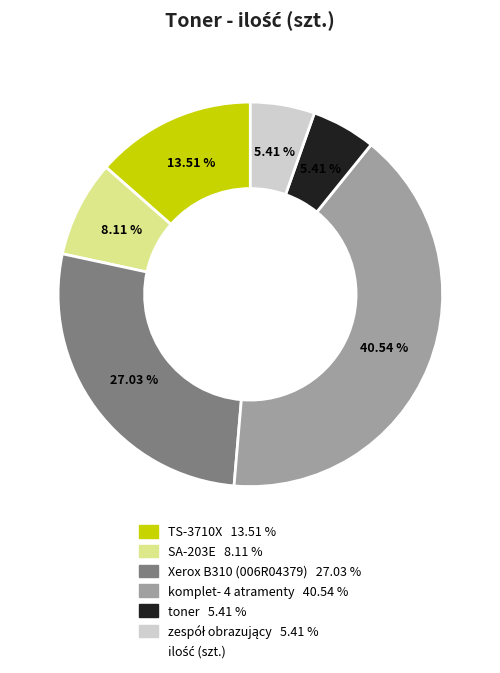

Is there a majority slice in this chart?

No